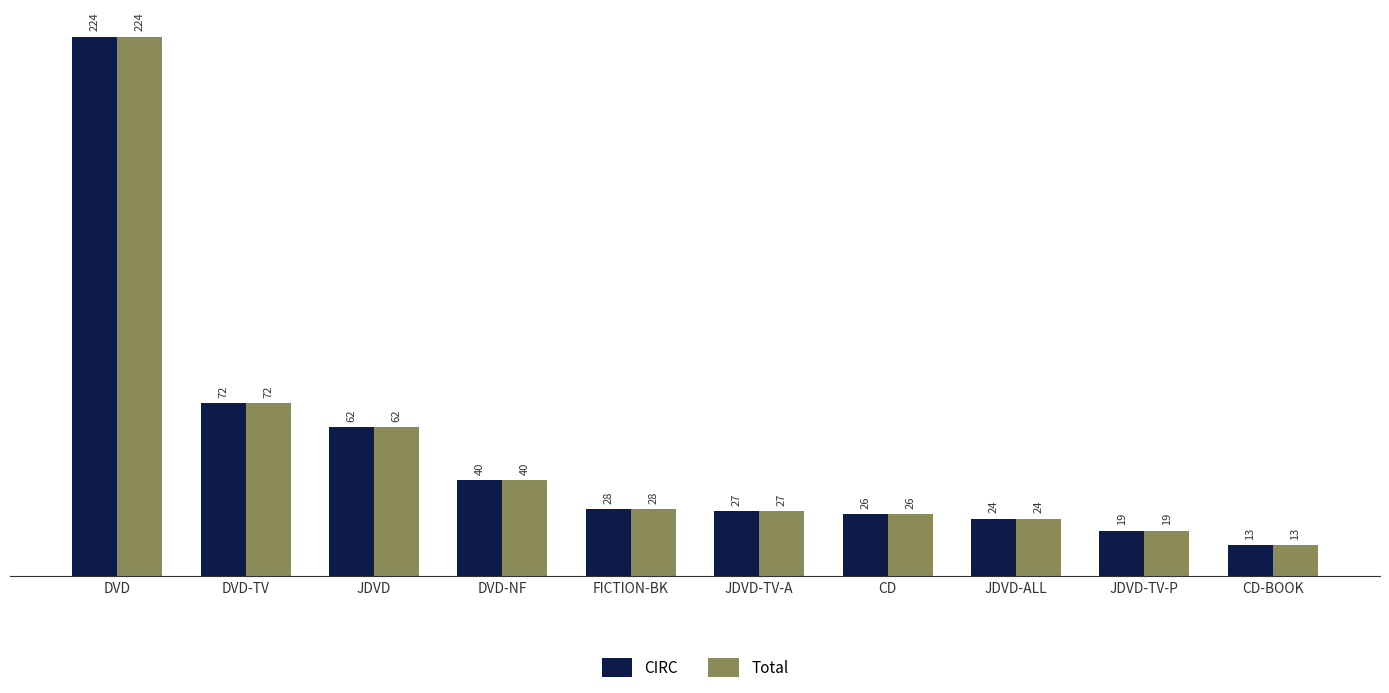

What is the difference between the maximum and minimum values in the CIRC series?

211